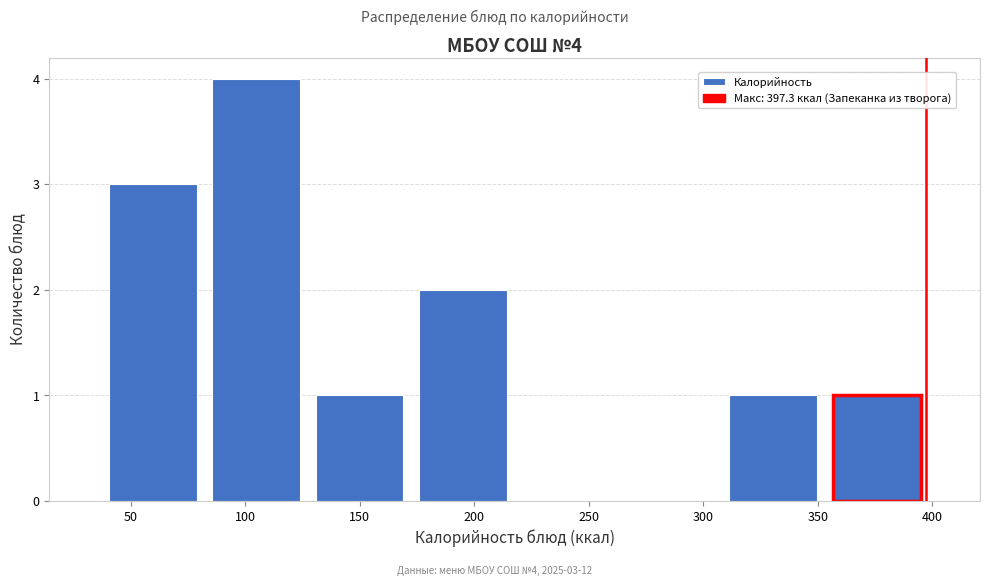

Which range on the x-axis has the tallest bar?

80 to 125